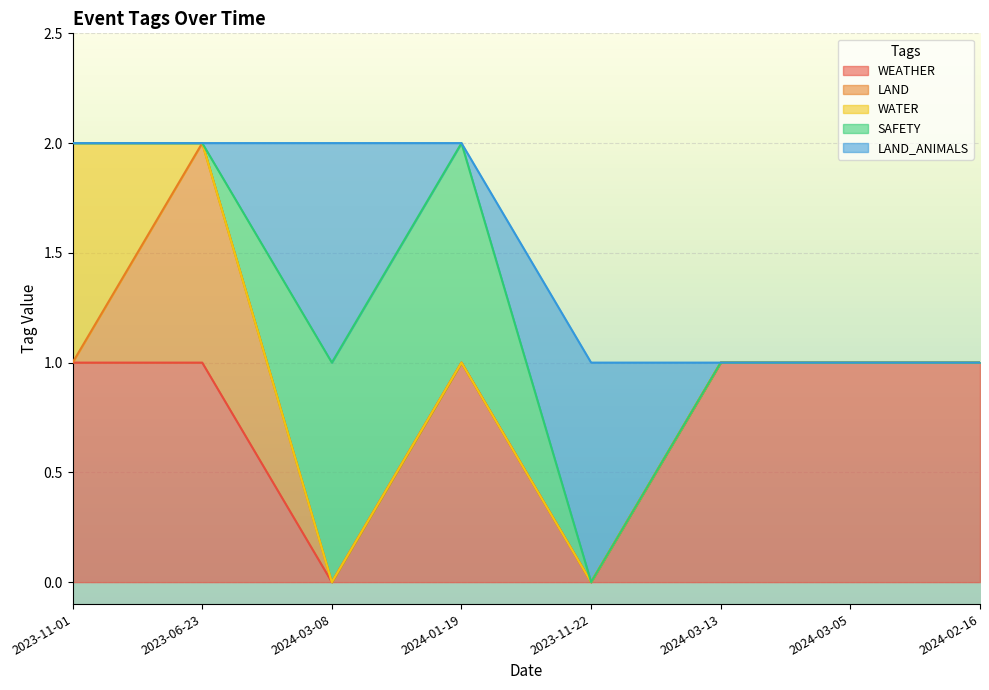

Reading left to right, list all the values displayed in this chart.

WEATHER: 1	1	0	1	0	1	1	1
LAND: 0	1	0	0	0	0	0	0
WATER: 1	0	0	0	0	0	0	0
SAFETY: 0	0	1	1	0	0	0	0
LAND_ANIMALS: 0	0	1	0	1	0	0	0